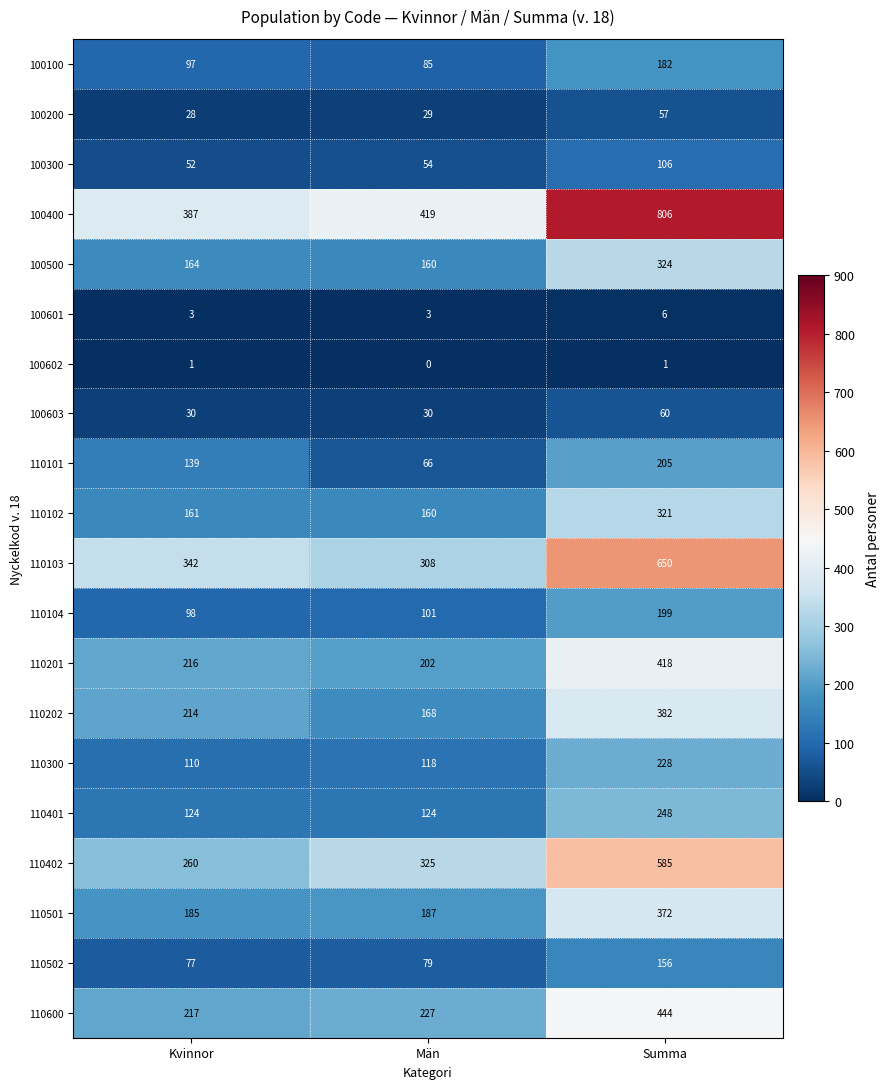

What is the minimum value for 110103?

308